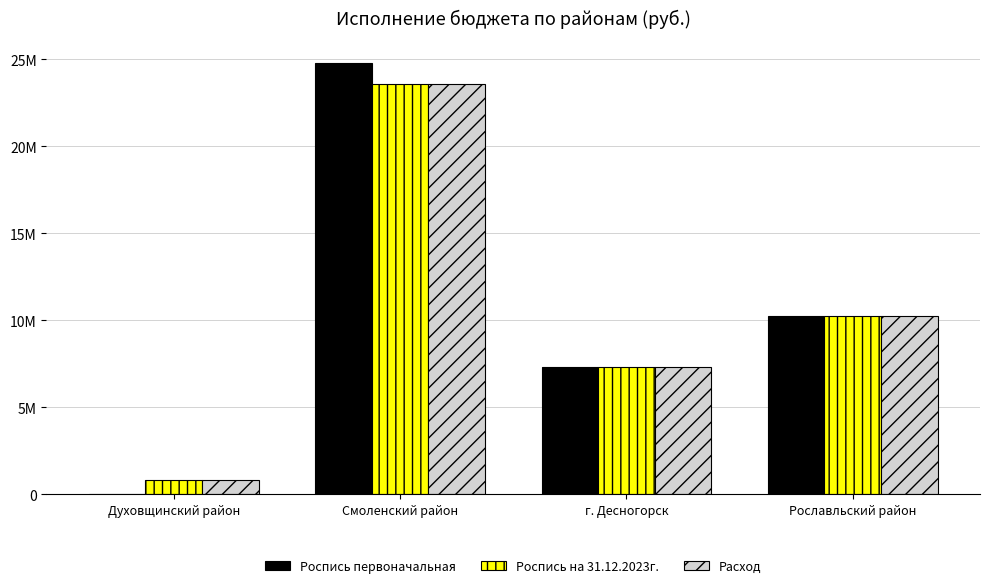

Are the bars grouped side by side (vs. stacked)?

Yes